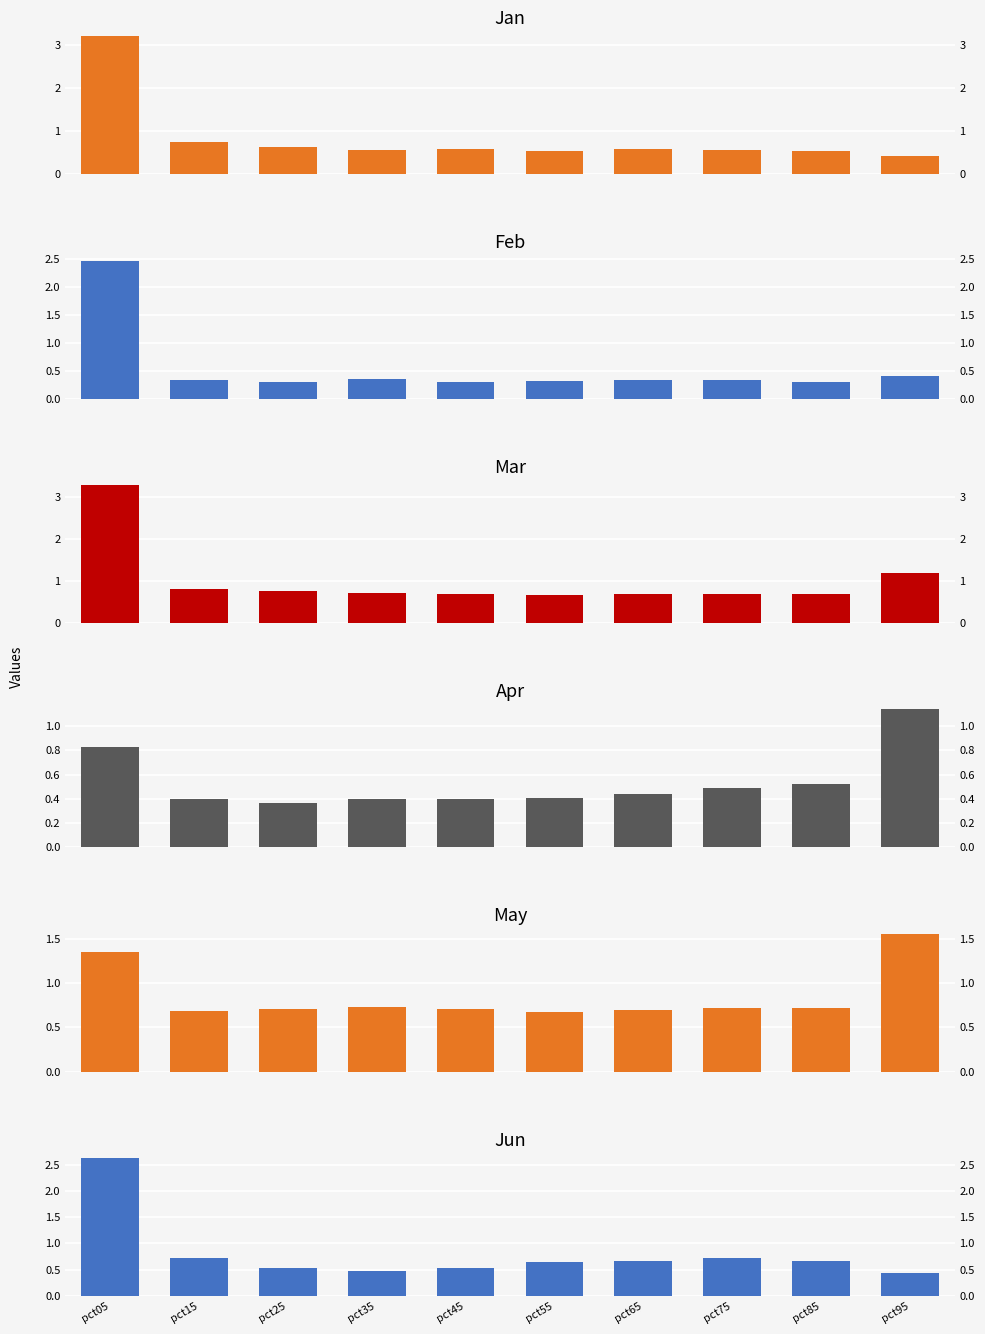

What is the highest value of the Jan series?

3.2